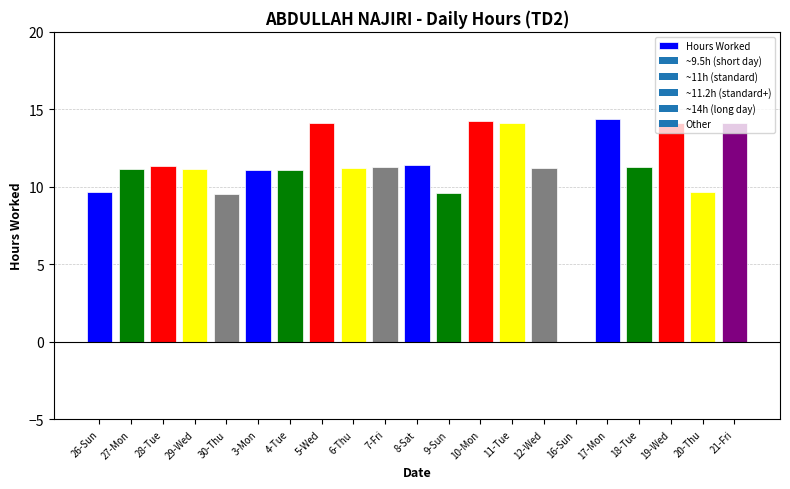

What is the greatest value displayed?

14.4